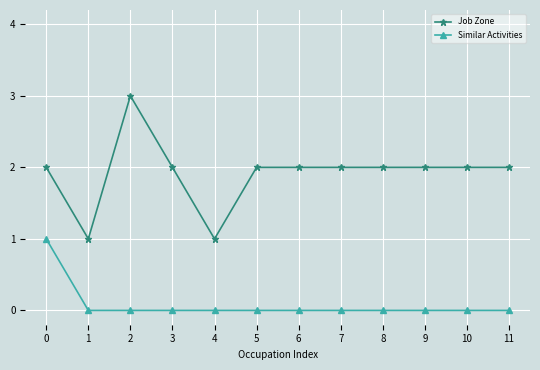

How many Job Zone values are between 2 and 3?

10